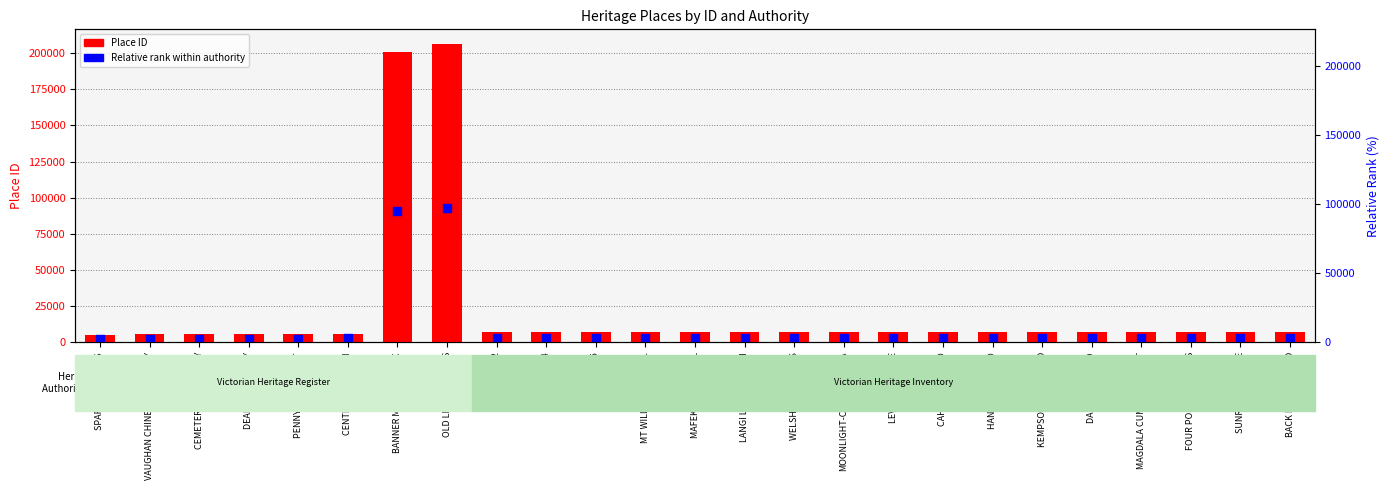

At how many categories does at least one series exceed 59373?

2